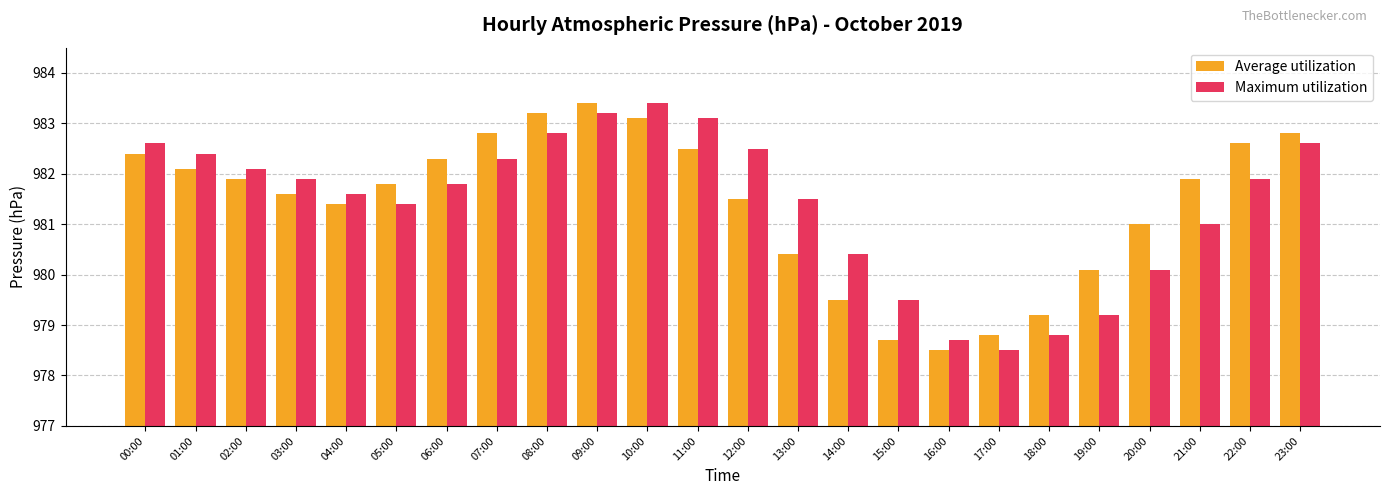

Is the value of Average utilization at 05:00 greater than the value of Maximum utilization at 01:00?

No